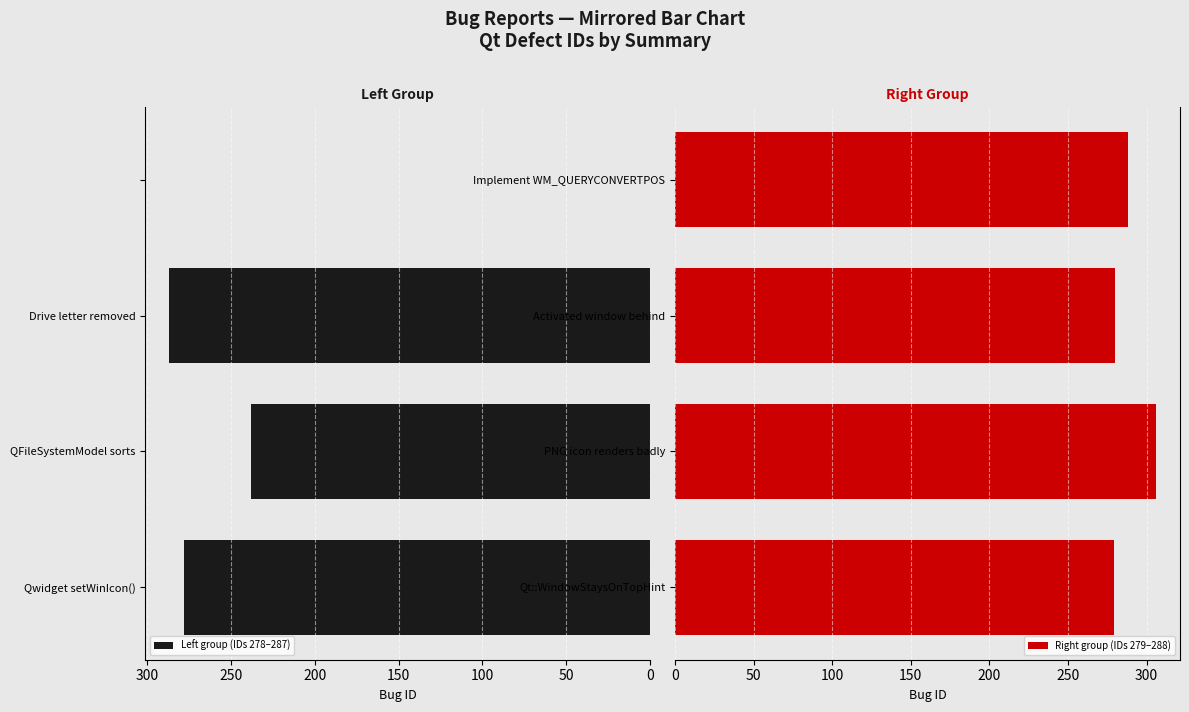

What is the difference between the second highest and minimum values in the Left group (IDs 278–287) series?

278